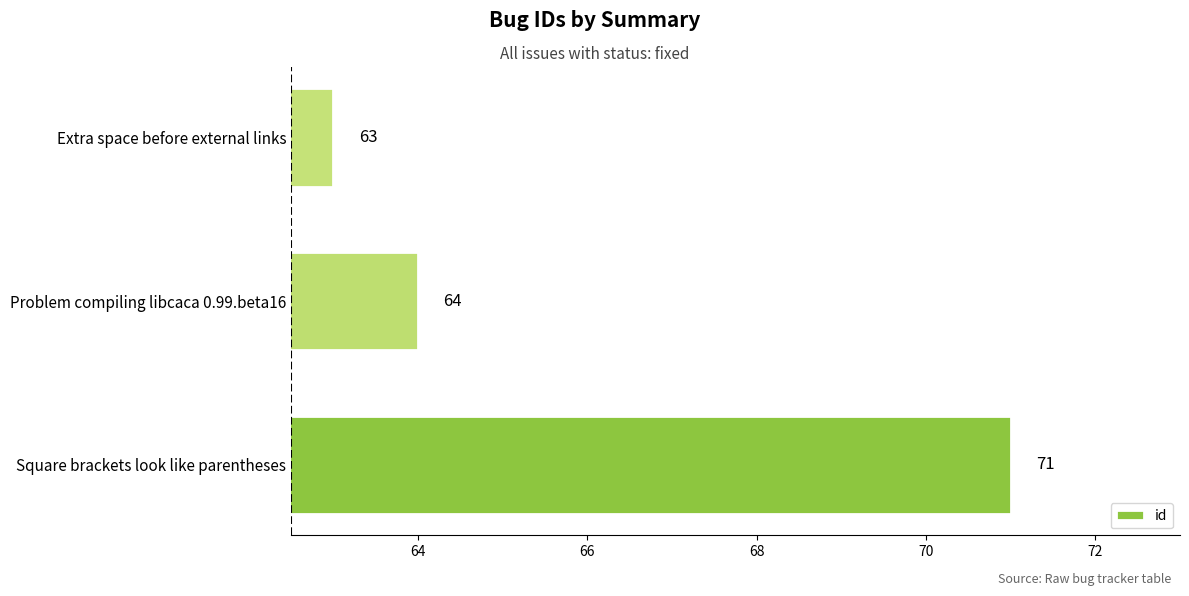

List the labels in order of value, largest first.

Square brackets look like parentheses, Problem compiling libcaca 0.99.beta16, Extra space before external links